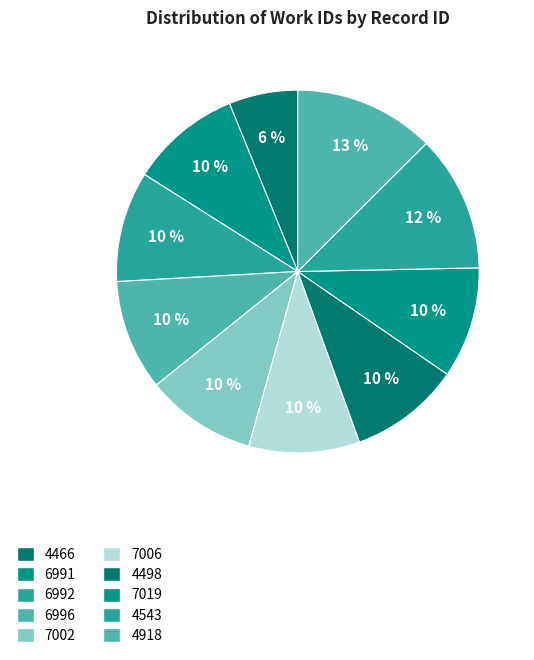

How many segments does this pie chart have?

10